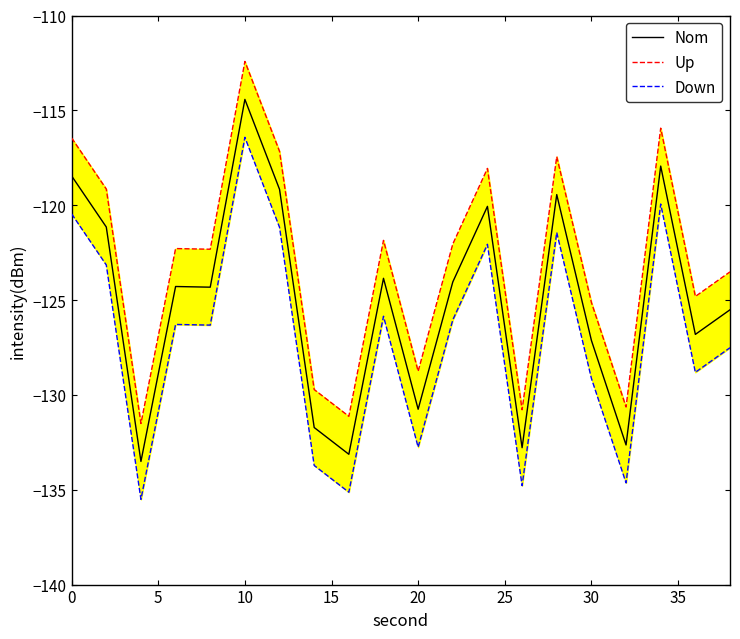

What are all the series names shown in the legend?

Nom, Up, Down